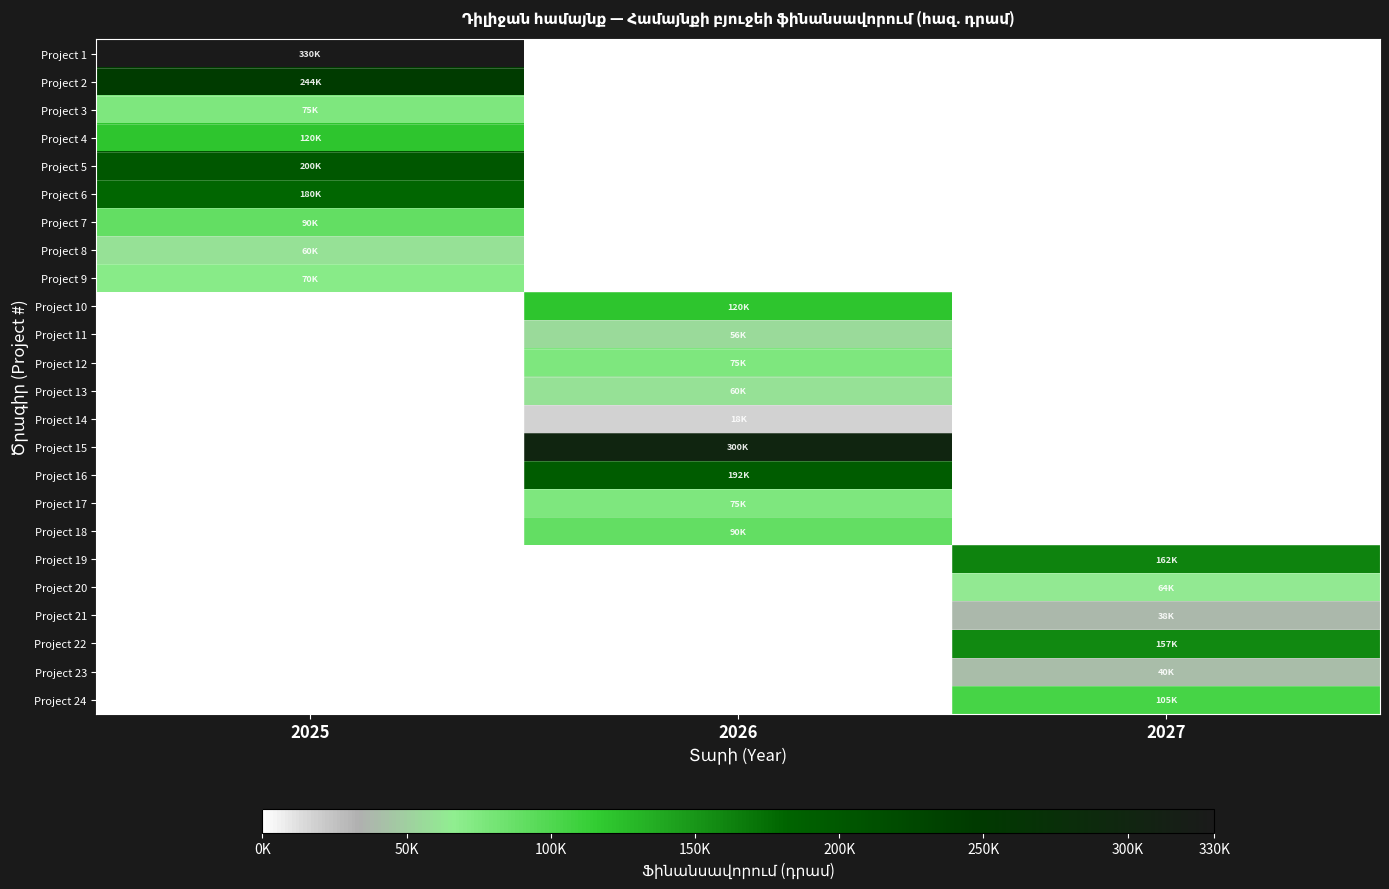

At how many categories does at least one series exceed 109125?

3